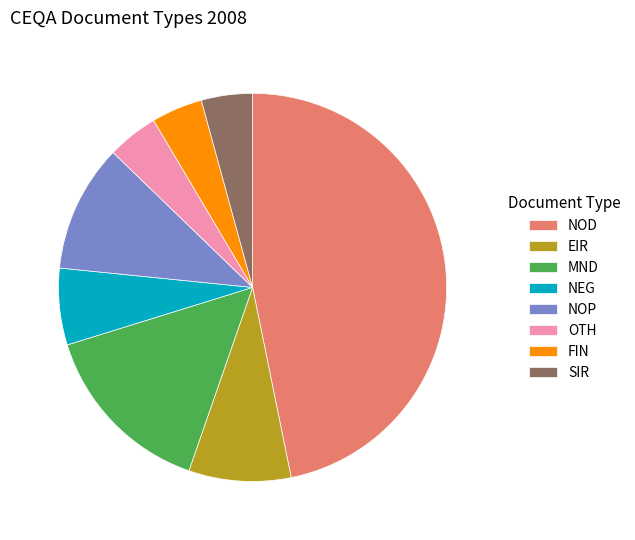

Which slice is the largest?

NOD